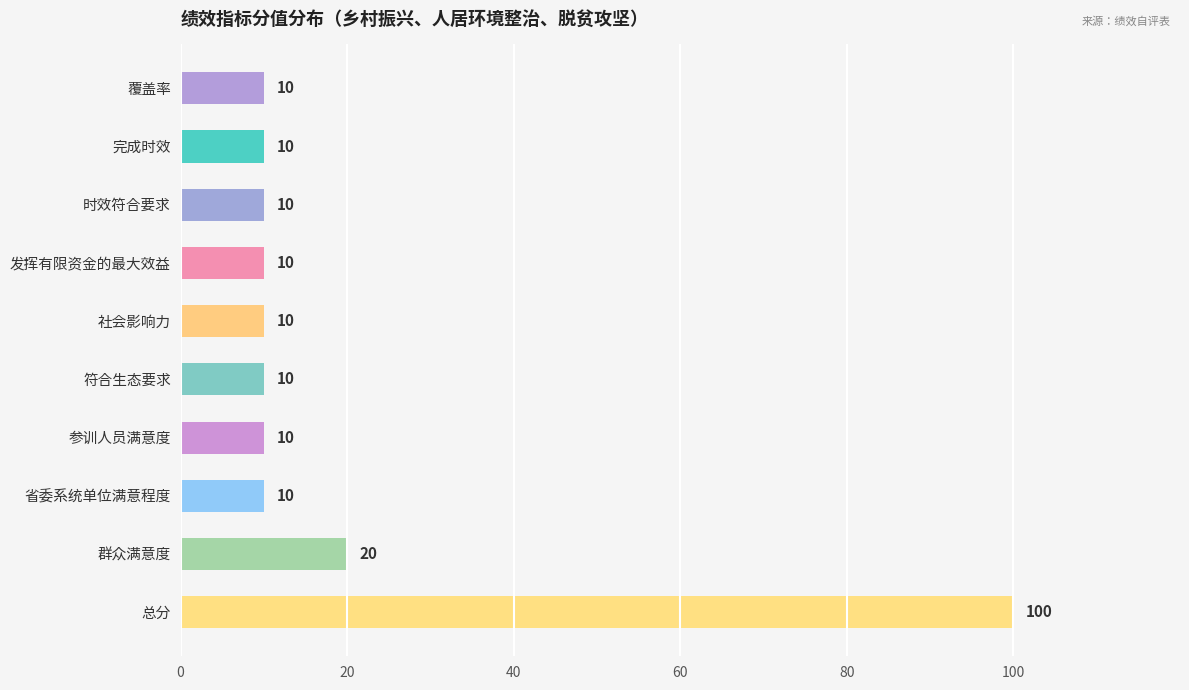

How many distinct data groups are displayed?

1